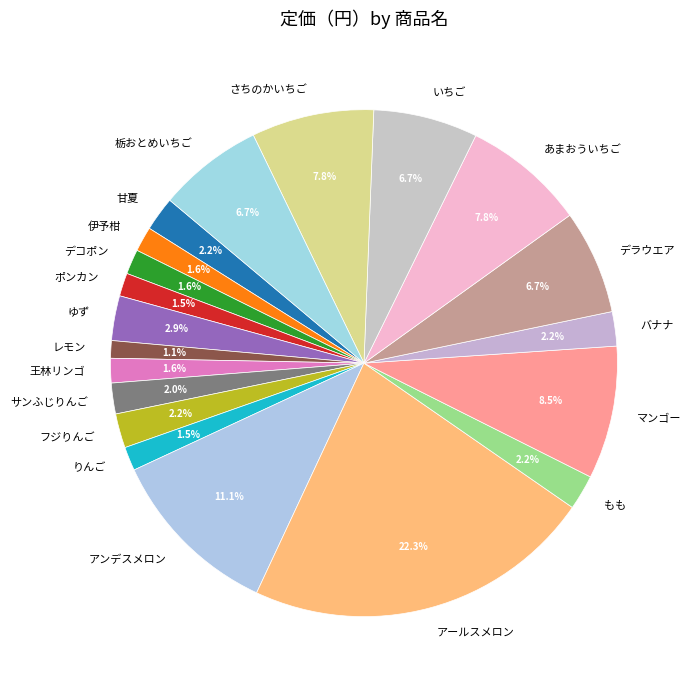

Is it true that 王林リンゴ is 2% of the pie?

True